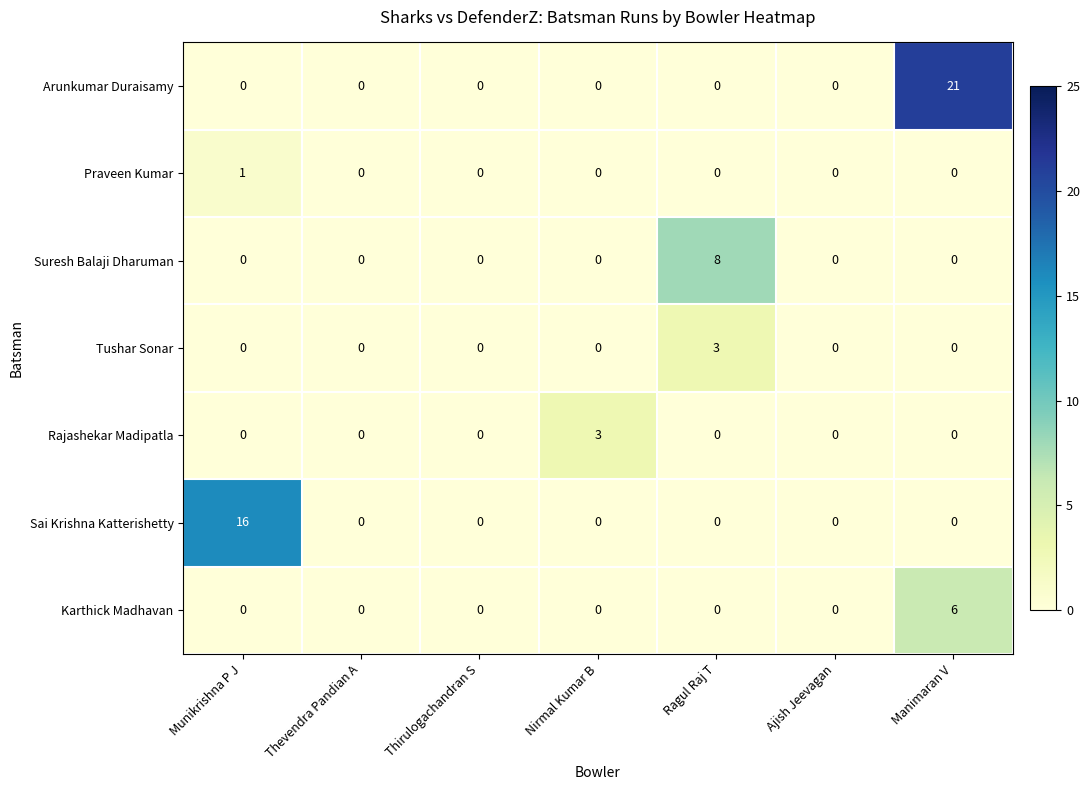

Which series changed the most between Munikrishna P J and Nirmal Kumar B?

Sai Krishna Katterishetty